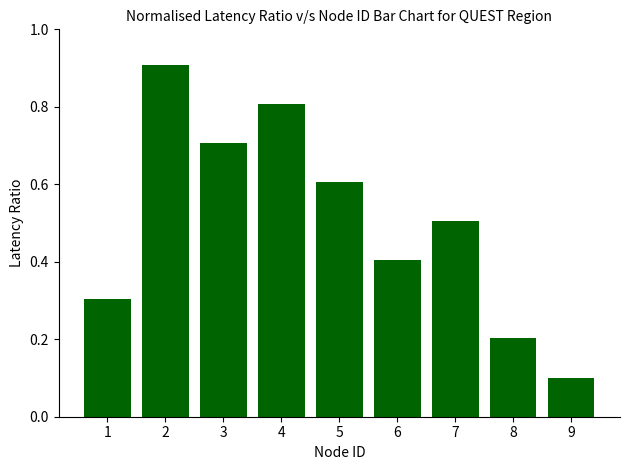

Which has a higher value, 3 or 4?

4